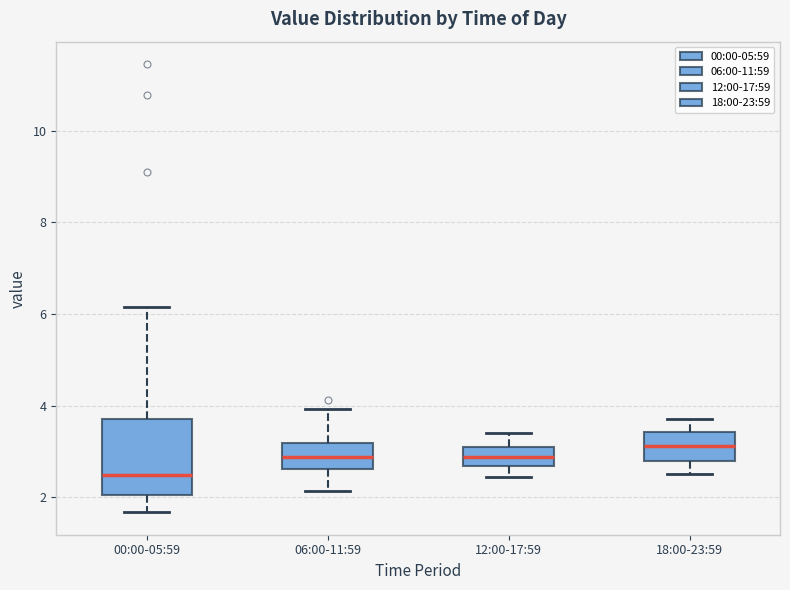

Where does the lower whisker of the box for 00:00-05:59 end on the y-axis? The values are not printed on the chart, so give them approximately, as read against the axis.

1.6